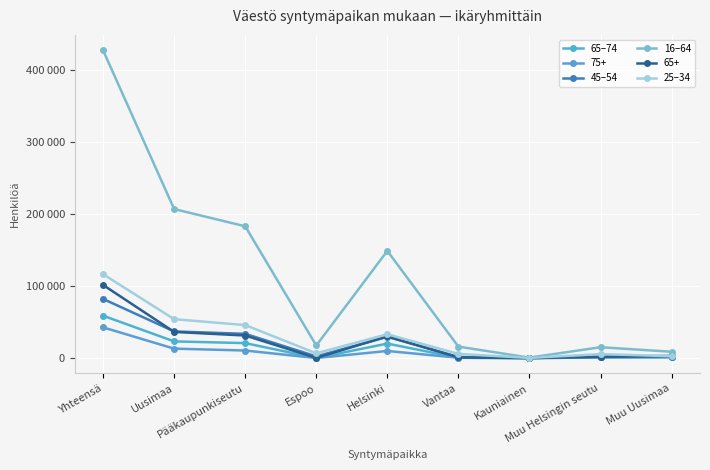

At which label does 45–54 first exceed 2383?

Yhteensä